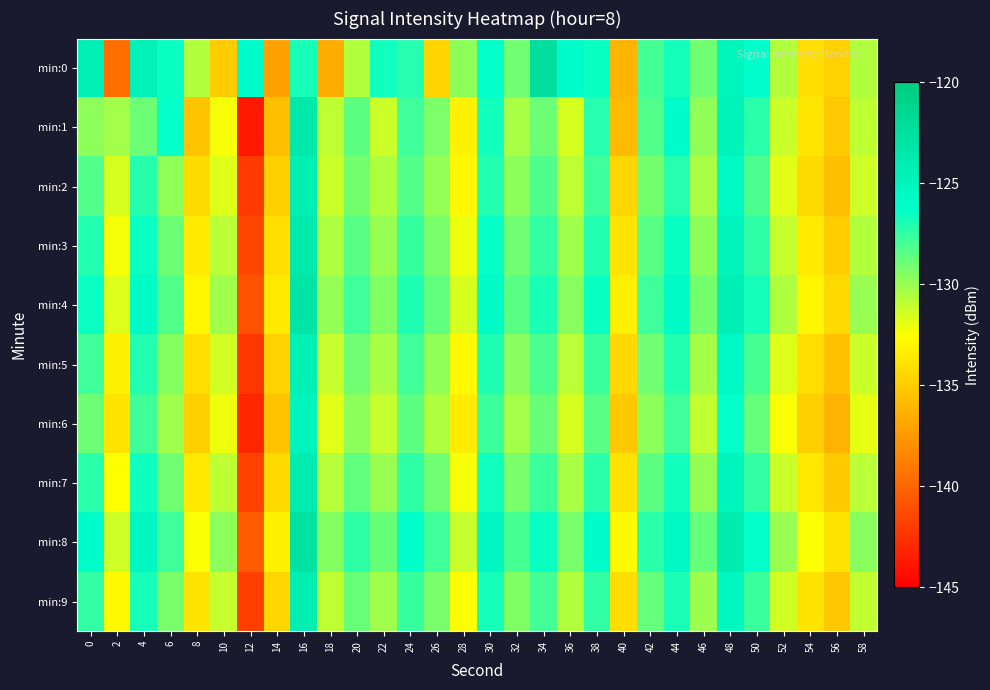

Reading right to left, list all the values displayed in this chart.

min:0: 58=-130.6	56=-134.7	54=-134.1	52=-130.6	50=-126.2	48=-125.1	46=-129.0	44=-126.8	42=-127.9	40=-136.1	38=-126.5	36=-126.0	34=-122.5	32=-129.0	30=-126.3	28=-129.7	26=-134.5	24=-127.2	22=-126.7	20=-130.6	18=-136.6	16=-126.8	14=-137.0	12=-126.0	10=-135.0	8=-130.6	6=-126.5	4=-124.7	2=-139.5	0=-124.4
min:1: 58=-130.9	56=-135.1	54=-133.7	52=-131.2	50=-127.3	48=-124.9	46=-129.8	44=-126.1	42=-128.3	40=-135.8	38=-127.2	36=-131.5	34=-128.9	32=-130.4	30=-126.7	28=-133.1	26=-129.3	24=-127.8	22=-131.2	20=-128.5	18=-130.9	16=-123.5	14=-135.6	12=-143.7	10=-132.3	8=-135.3	6=-126.4	4=-128.9	2=-130.2	0=-129.7
min:2: 58=-131.3	56=-135.6	54=-134.2	52=-131.8	50=-128.1	48=-125.7	46=-130.4	44=-127.2	42=-129.1	40=-134.5	38=-127.8	36=-130.9	34=-128.2	32=-129.7	30=-127.1	28=-132.8	26=-129.9	24=-128.3	22=-130.5	20=-129.1	18=-131.2	16=-124.3	14=-134.8	12=-142.1	10=-131.7	8=-134.2	6=-129.8	4=-127.2	2=-131.5	0=-128.3
min:3: 58=-130.6	56=-134.9	54=-133.5	52=-131.1	50=-127.4	48=-125.0	46=-129.7	44=-126.5	42=-128.4	40=-133.8	38=-127.1	36=-130.2	34=-127.5	32=-129.0	30=-126.4	28=-132.1	26=-129.2	24=-127.6	22=-130.0	20=-128.4	18=-130.5	16=-123.8	14=-134.1	12=-141.5	10=-130.8	8=-133.5	6=-128.9	4=-126.5	2=-132.3	0=-127.1
min:4: 58=-130.0	56=-134.3	54=-132.9	52=-130.5	50=-126.8	48=-124.4	46=-129.1	44=-125.9	42=-127.8	40=-133.2	38=-126.5	36=-129.6	34=-126.9	32=-128.4	30=-125.8	28=-131.5	26=-128.6	24=-127.0	22=-129.4	20=-127.8	18=-129.9	16=-123.2	14=-133.5	12=-140.9	10=-130.2	8=-132.9	6=-128.3	4=-125.9	2=-131.7	0=-126.5
min:5: 58=-131.2	56=-135.5	54=-134.1	52=-131.7	50=-128.0	48=-125.6	46=-130.3	44=-127.1	42=-129.0	40=-134.4	38=-127.7	36=-130.8	34=-128.1	32=-129.6	30=-127.0	28=-132.7	26=-129.8	24=-127.8	22=-130.4	20=-129.0	18=-131.1	16=-124.5	14=-134.7	12=-142.3	10=-131.4	8=-134.1	6=-129.5	4=-127.1	2=-133.1	0=-127.8
min:6: 58=-131.9	56=-136.2	54=-134.8	52=-132.4	50=-128.7	48=-126.3	46=-131.0	44=-127.8	42=-129.7	40=-135.1	38=-128.4	36=-131.5	34=-128.8	32=-130.3	30=-127.7	28=-133.4	26=-130.5	24=-128.5	22=-131.1	20=-129.7	18=-131.8	16=-125.1	14=-135.4	12=-143.0	10=-132.1	8=-134.8	6=-130.2	4=-127.8	2=-133.8	0=-128.9
min:7: 58=-130.8	56=-135.0	54=-133.6	52=-131.2	50=-127.5	48=-125.1	46=-129.9	44=-126.7	42=-128.5	40=-133.9	38=-127.3	36=-130.4	34=-127.7	32=-129.2	30=-126.6	28=-132.3	26=-129.0	24=-127.4	22=-130.0	20=-128.6	18=-130.7	16=-124.0	14=-134.3	12=-141.7	10=-130.9	8=-133.6	6=-129.0	4=-126.6	2=-132.5	0=-127.3
min:8: 58=-129.6	56=-133.8	54=-132.4	52=-130.0	50=-126.3	48=-123.9	46=-128.7	44=-125.5	42=-127.3	40=-132.7	38=-126.1	36=-129.2	34=-126.5	32=-128.0	30=-125.4	28=-131.1	26=-127.8	24=-126.2	22=-128.8	20=-127.4	18=-129.5	16=-122.8	14=-133.1	12=-140.5	10=-129.7	8=-132.4	6=-127.8	4=-125.4	2=-131.3	0=-126.1
min:9: 58=-131.0	56=-135.2	54=-133.8	52=-131.4	50=-127.7	48=-125.3	46=-130.1	44=-126.9	42=-128.7	40=-134.1	38=-127.5	36=-130.6	34=-127.9	32=-129.4	30=-126.8	28=-132.5	26=-129.2	24=-127.6	22=-130.2	20=-128.8	18=-130.9	16=-124.2	14=-134.5	12=-141.9	10=-131.1	8=-133.8	6=-129.2	4=-126.8	2=-132.7	0=-127.5